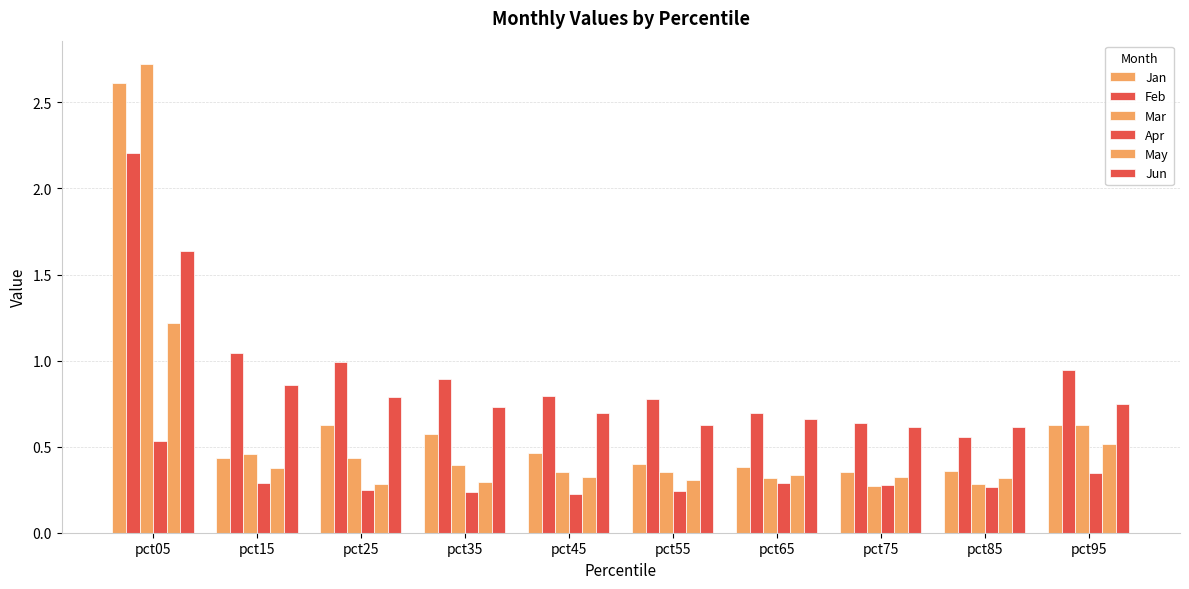

What is the value of the Jun bar at the 9th from the left?

0.6